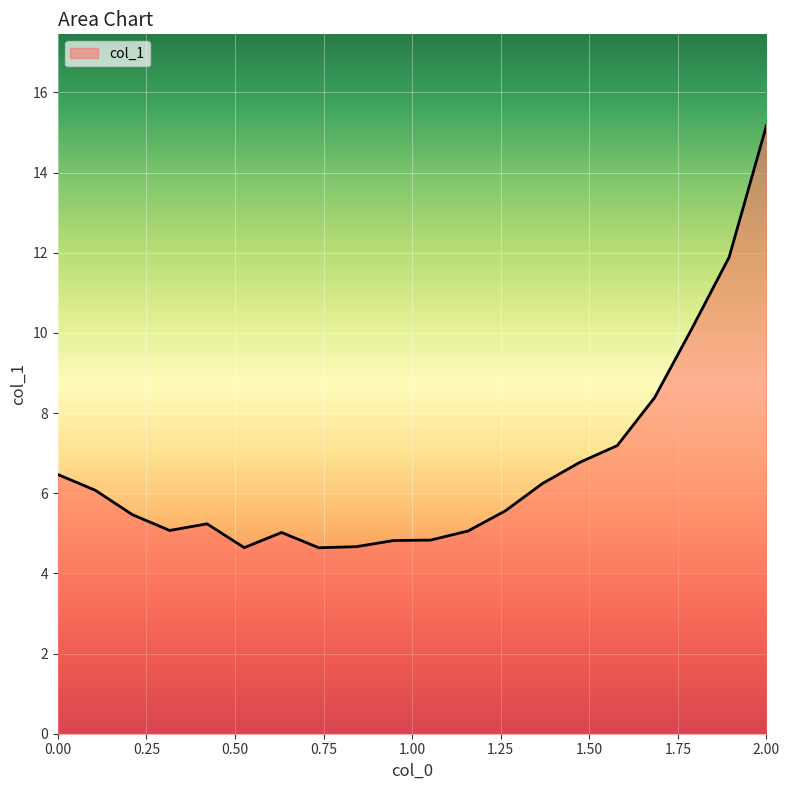

What is the difference between the maximum and minimum values?

10.5